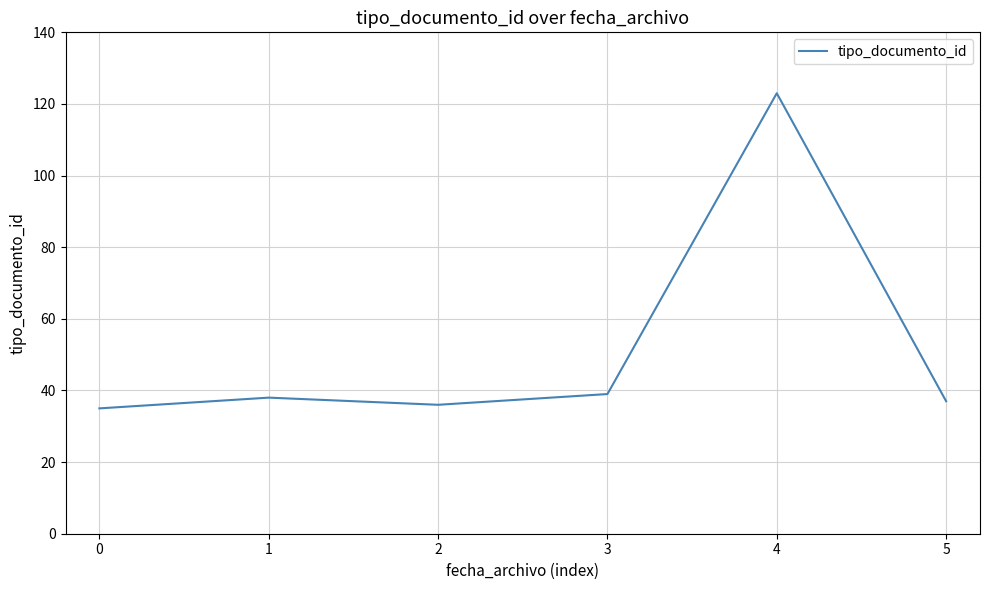

Where is the first local minimum?

2